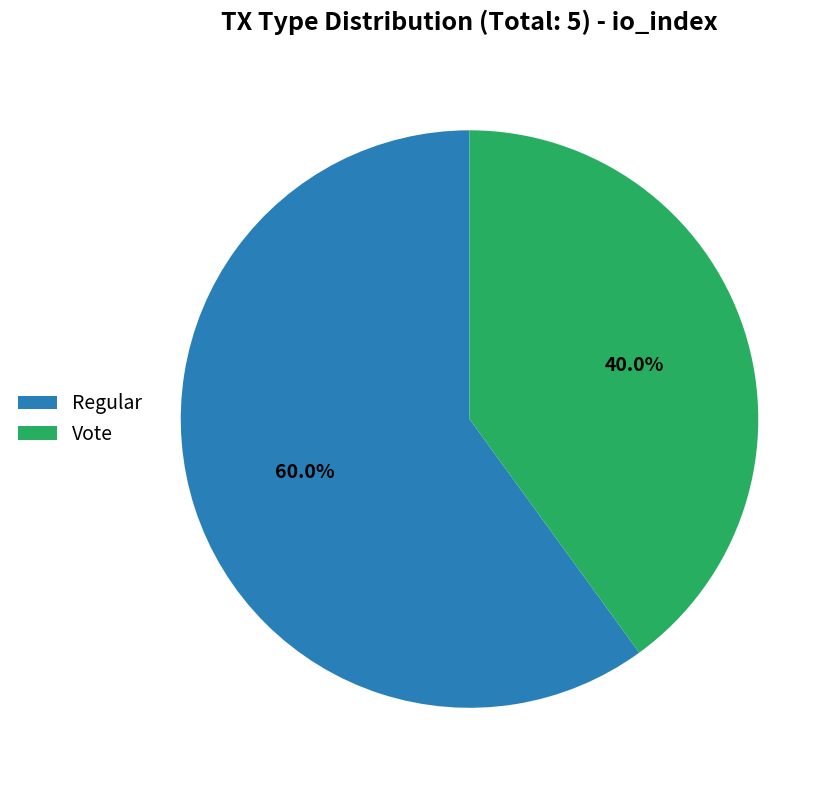

To the nearest percent, what is the difference between the Regular and Vote slice percentages?

20%